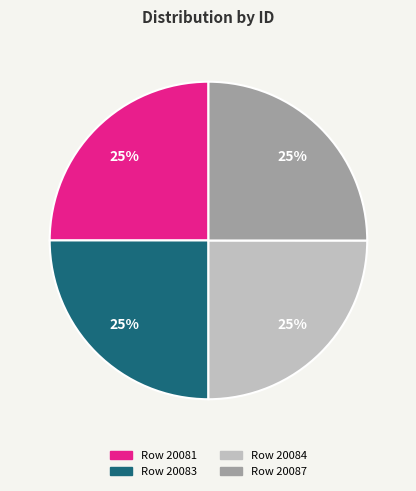

To the nearest percent, what portion does Row 20084 represent?

25%